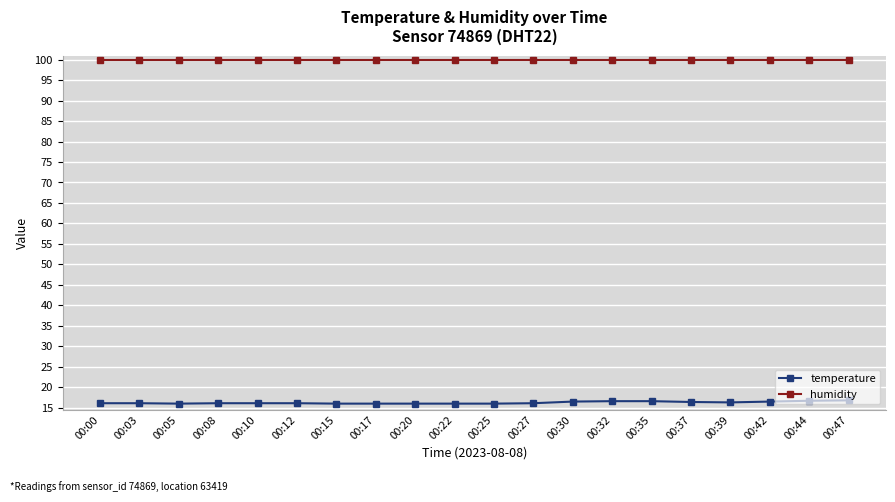

The humidity series shows 99.9 at 00:25. True or false?

True